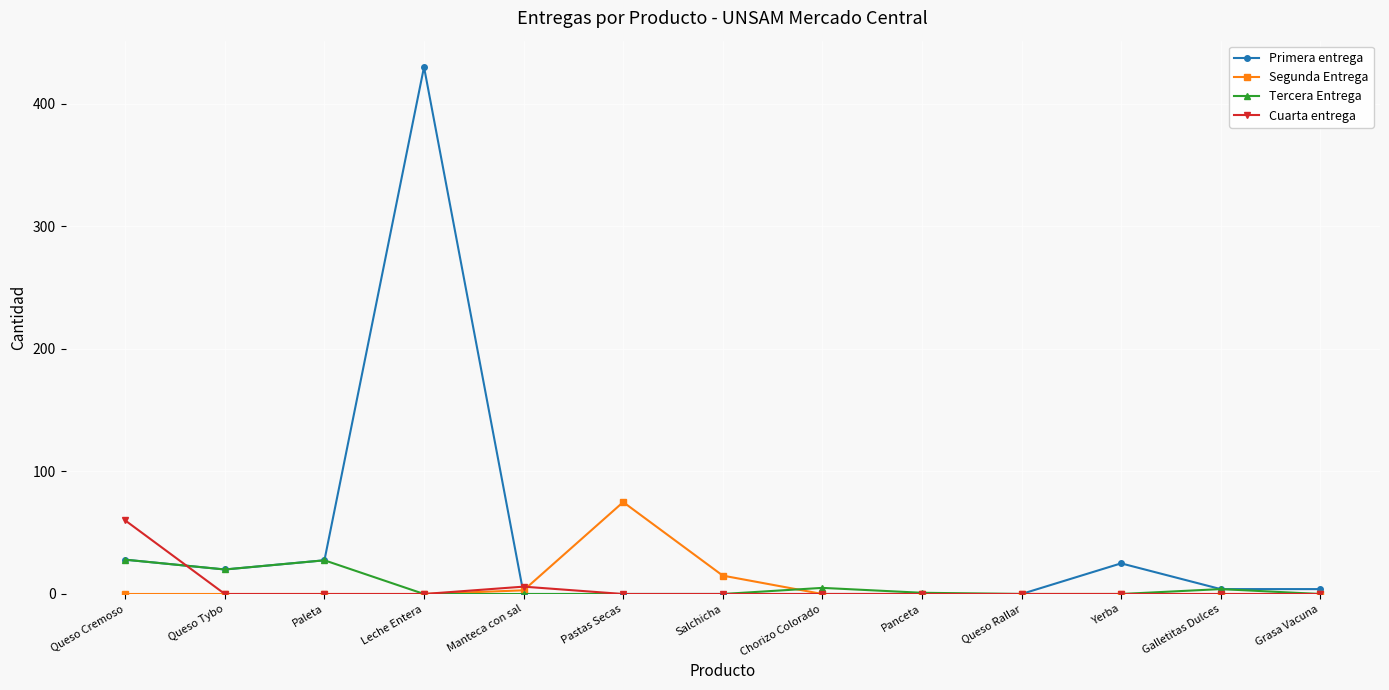

Is it true that Tercera Entrega equals -14.6 at Yerba?

False